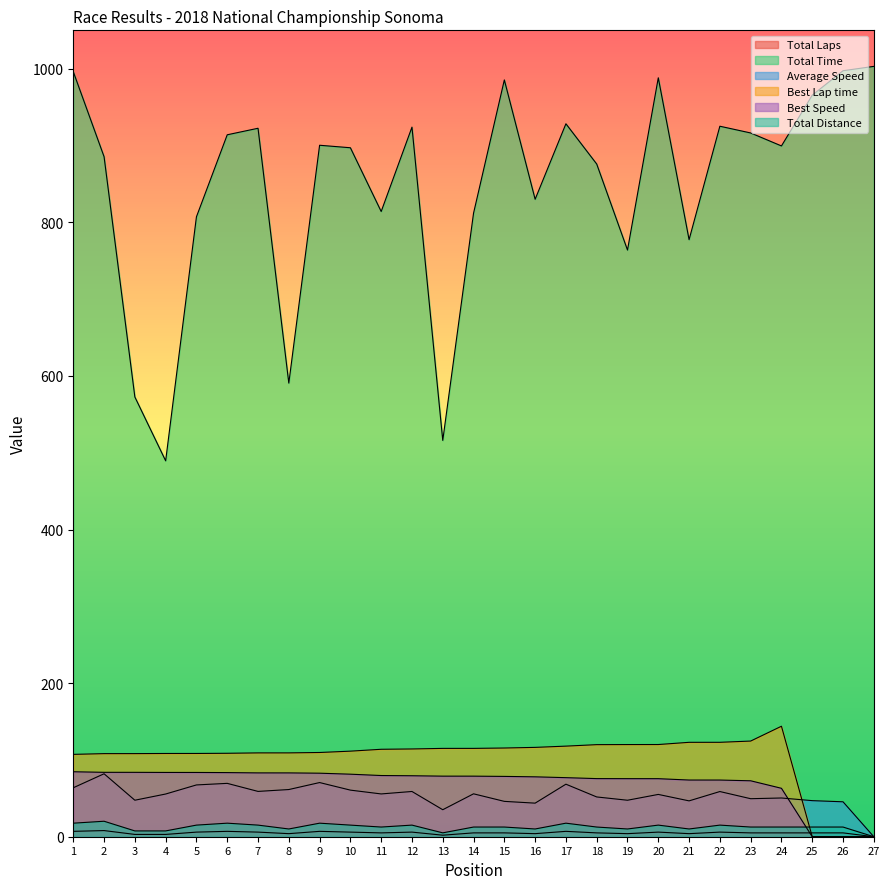

Reading left to right, transcribe all the data shown in this chart.

Total Laps: 1=7.0	2=8.0	3=3.0	4=3.0	5=6.0	6=7.0	7=6.0	8=4.0	9=7.0	10=6.0	11=5.0	12=6.0	13=2.0	14=5.0	15=5.0	16=4.0	17=7.0	18=5.0	19=4.0	20=6.0	21=4.0	22=6.0	23=5.0	24=5.0	25=5.0	26=5.0	27=0.0
Total Time: 1=996.1	2=885.4	3=572.6	4=489.5	5=807.2	6=914.0	7=922.5	8=590.7	9=900.4	10=897.1	11=814.1	12=924.0	13=516.0	14=811.9	15=985.4	16=830.0	17=928.3	18=875.9	19=763.9	20=988.2	21=777.4	22=925.1	23=916.4	24=899.5	25=965.6	26=997.4	27=1003.1
Average Speed: 1=63.8	2=82.0	3=47.5	4=55.6	5=67.4	6=69.5	7=59.0	8=61.4	9=70.5	10=60.7	11=55.7	12=58.9	13=35.2	14=55.9	15=46.0	16=43.7	17=68.4	18=51.8	19=47.5	20=55.1	21=46.7	22=58.8	23=49.5	24=50.4	25=47.0	26=45.5	27=0.0
Best Lap time: 1=107.2	2=108.2	3=108.2	4=108.4	5=108.4	6=108.7	7=109.2	8=109.2	9=109.7	10=111.4	11=113.9	12=114.3	13=115.0	14=115.0	15=115.5	16=116.3	17=118.0	18=119.9	19=120.0	20=120.0	21=122.9	22=122.9	23=124.6	24=143.9	25=0.0	26=0.0	27=0.0
Best Speed: 1=84.6	2=83.9	3=83.8	4=83.7	5=83.7	6=83.5	7=83.1	8=83.1	9=82.7	10=81.4	11=79.7	12=79.4	13=78.9	14=78.9	15=78.5	16=78.0	17=76.9	18=75.7	19=75.6	20=75.6	21=73.8	22=73.8	23=72.8	24=63.1	25=0.0	26=0.0	27=0.0
Total Distance: 1=17.6	2=20.2	3=7.6	4=7.6	5=15.1	6=17.6	7=15.1	8=10.1	9=17.6	10=15.1	11=12.6	12=15.1	13=5.0	14=12.6	15=12.6	16=10.1	17=17.6	18=12.6	19=10.1	20=15.1	21=10.1	22=15.1	23=12.6	24=12.6	25=12.6	26=12.6	27=0.0